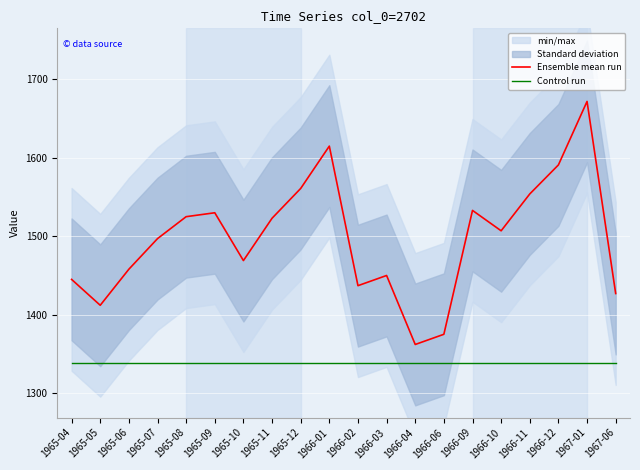

What is the label of the 12th point from the left?

1966-03